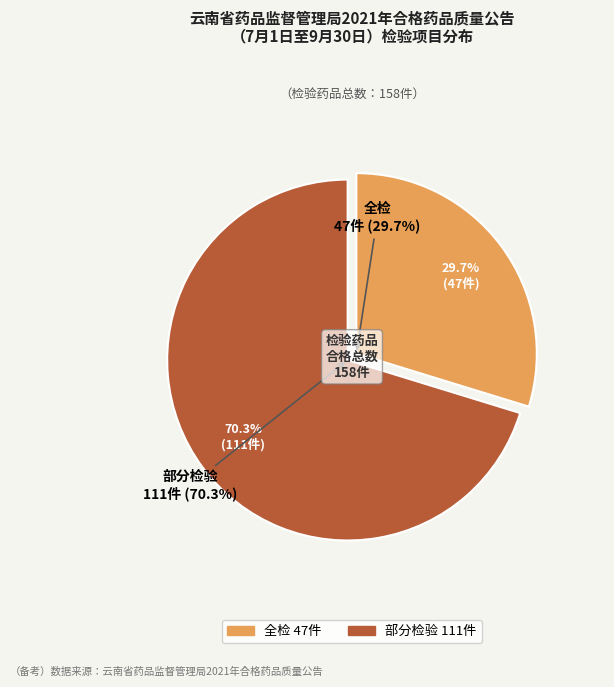

To the nearest percent, what is the difference between the largest and smallest slice percentages?

41%